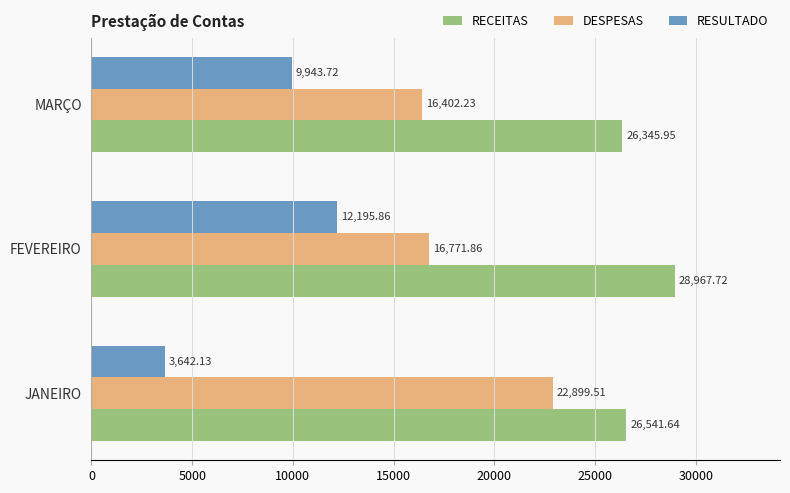

Where is DESPESAS nearest to the value 19650?

FEVEREIRO